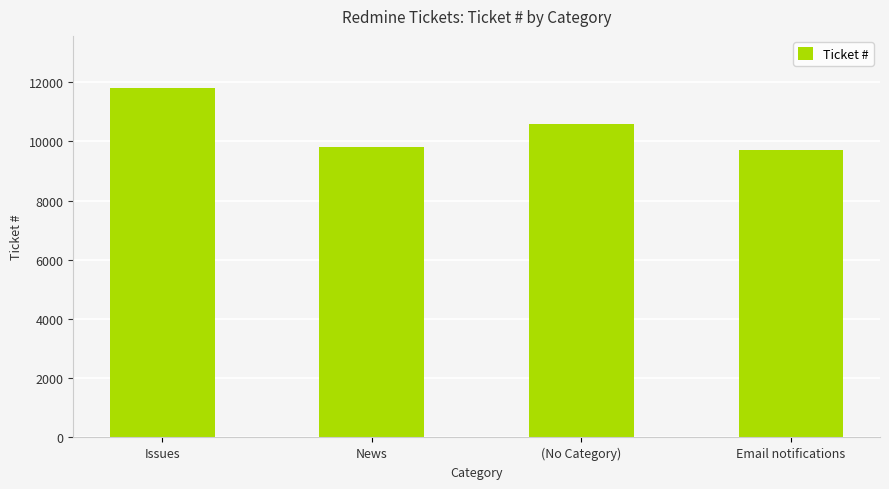

List the labels in order of value, largest first.

Issues, (No Category), News, Email notifications